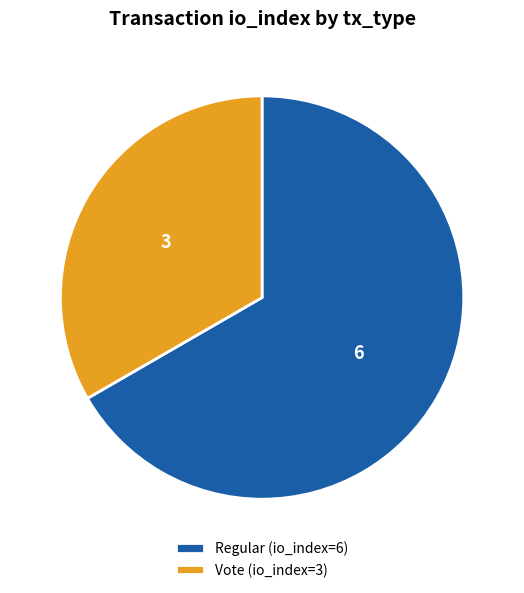

Is there any slice that represents more than half of the pie?

Yes